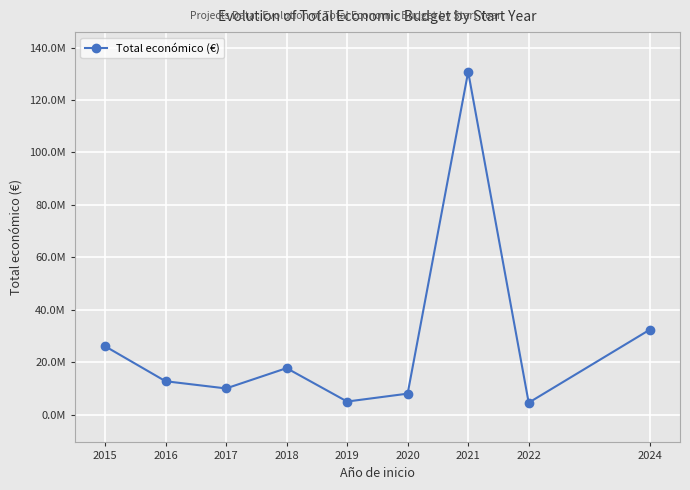

What is the difference between the second highest and minimum values?

27837367